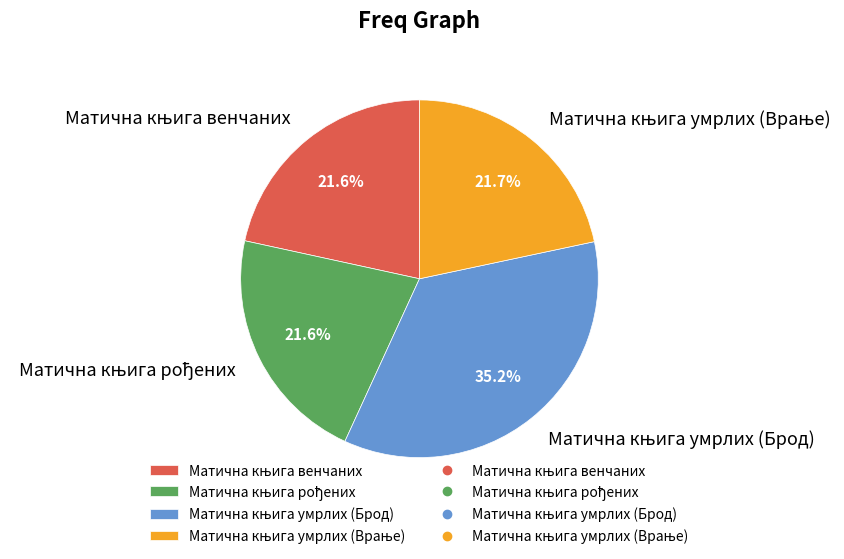

Is there any slice that represents more than half of the pie?

No